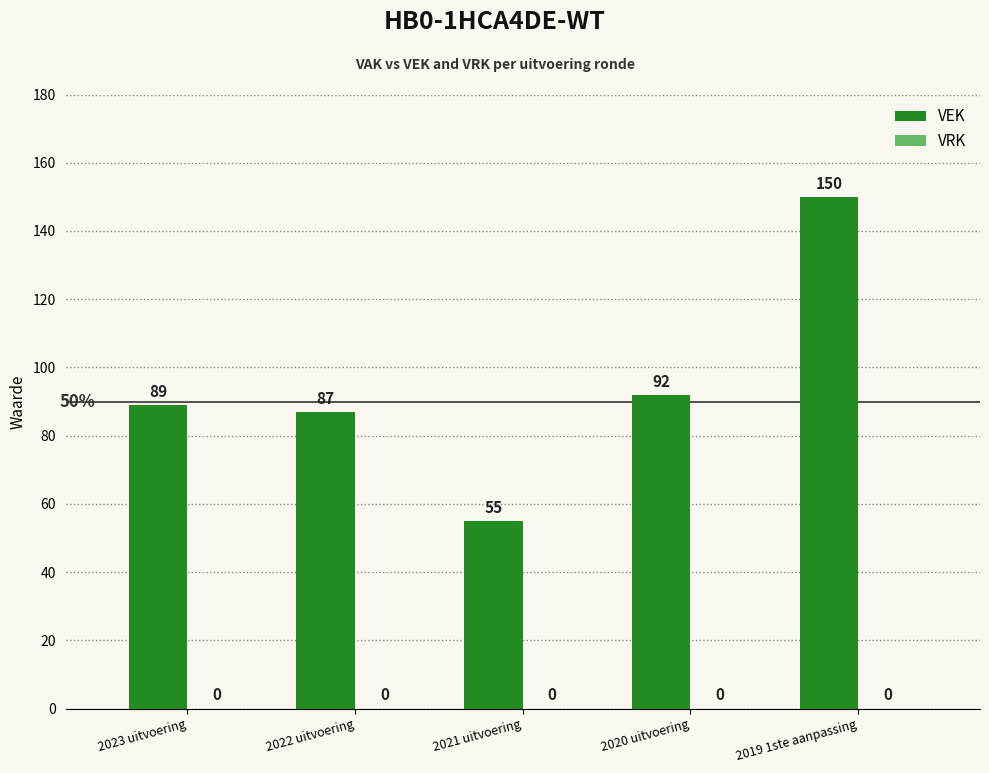

Are the bars horizontal?

No